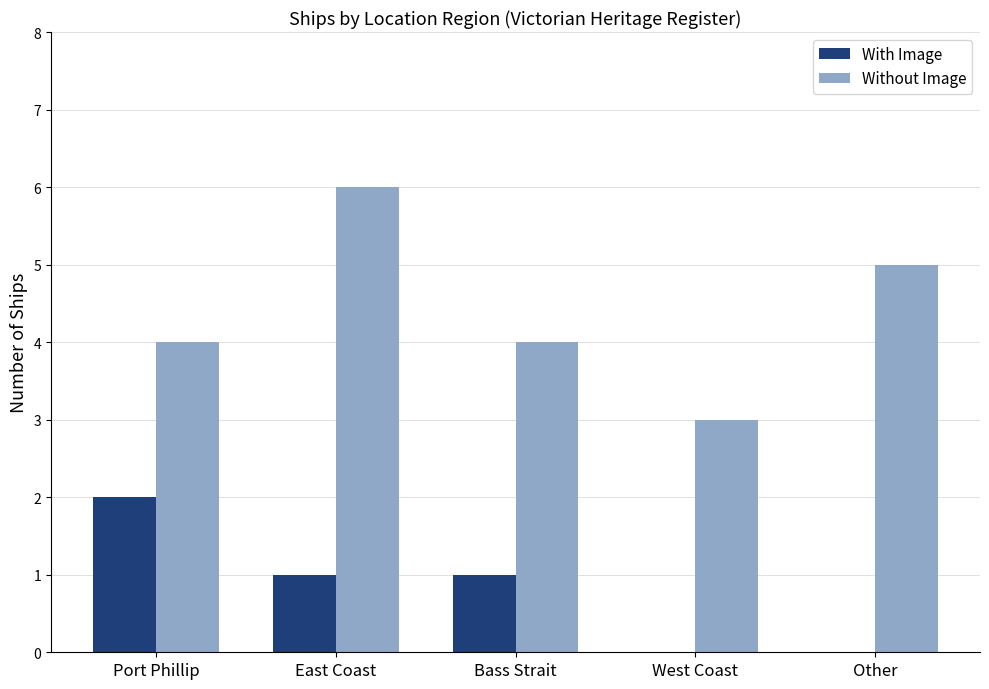

Read the Without Image value at Other.

5